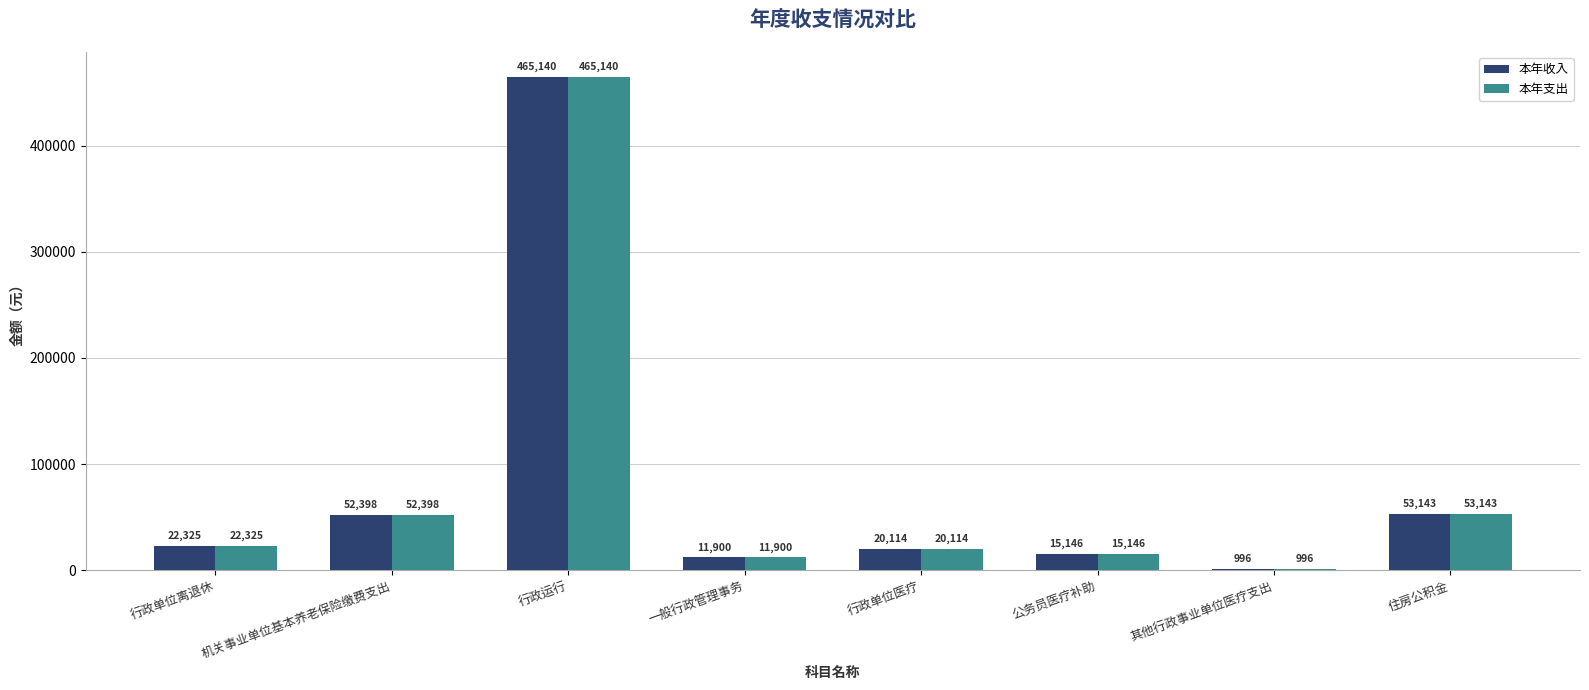

Count the number of categories in the chart.

8